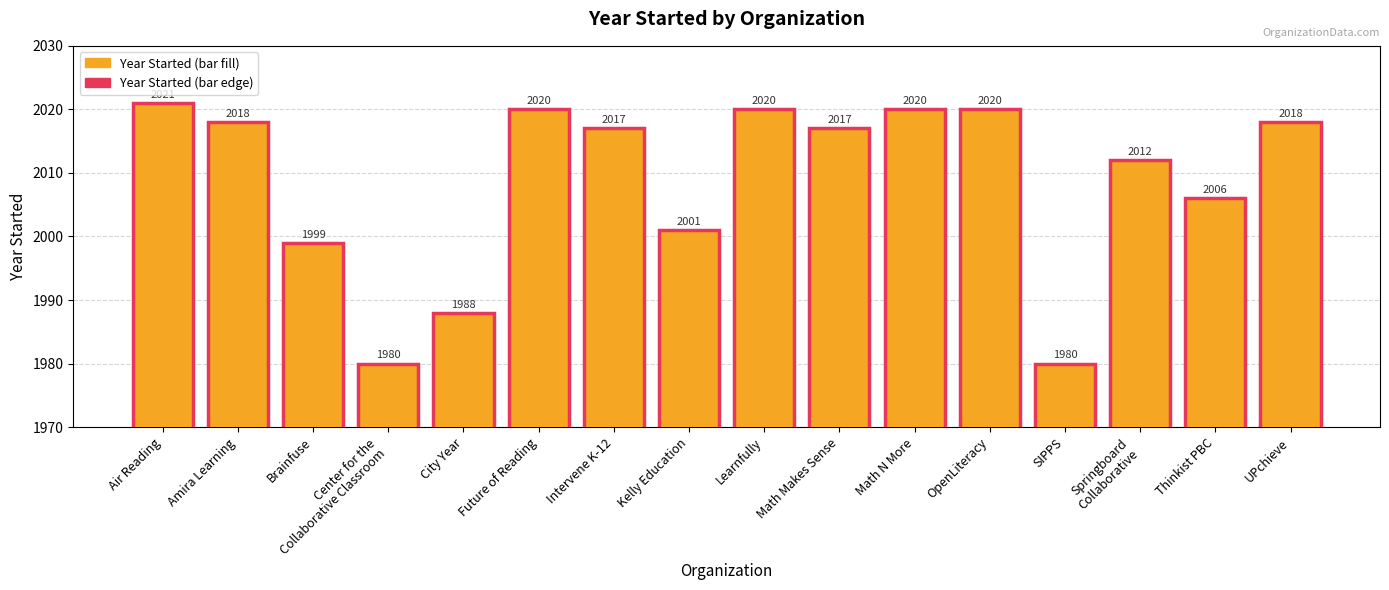

What is the ratio of the value at Amira Learning to the value at Kelly Education?

1.0